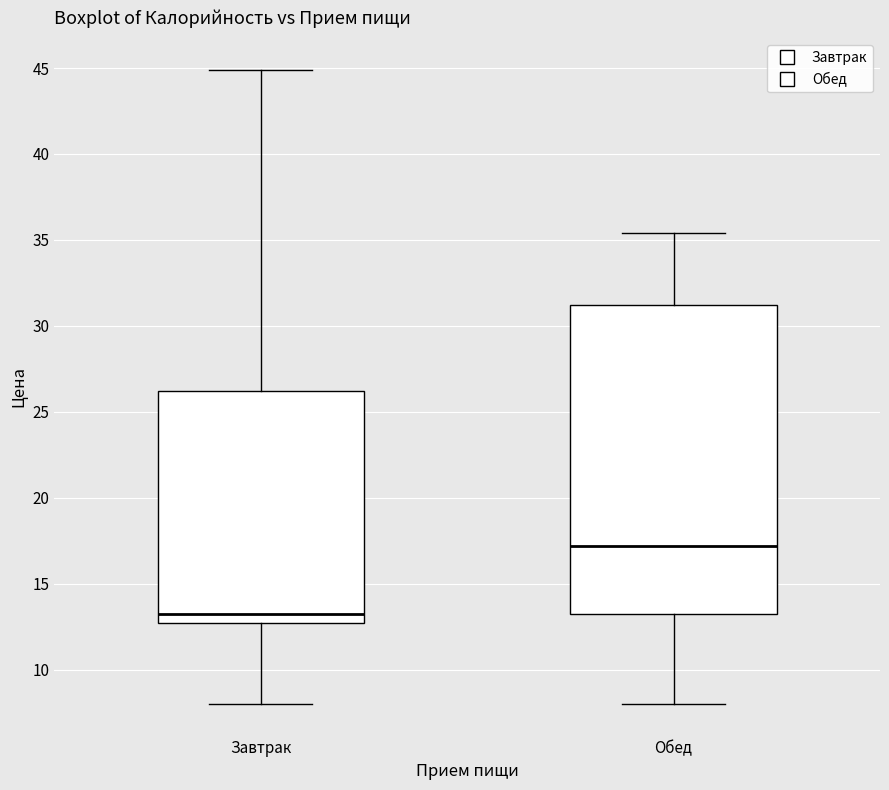

Reading left to right, transcribe this box plot: for each box, give where its median line is, the range the box spans, and where its two whiskers end, as read against the y-axis. The values are not printed on the chart, so give them approximately, as read against the axis.

Завтрак: median 13.0, box 12.5 to 26.0, whiskers 8.0 to 45.0
Обед: median 17.0, box 13.0 to 31.0, whiskers 8.0 to 35.5